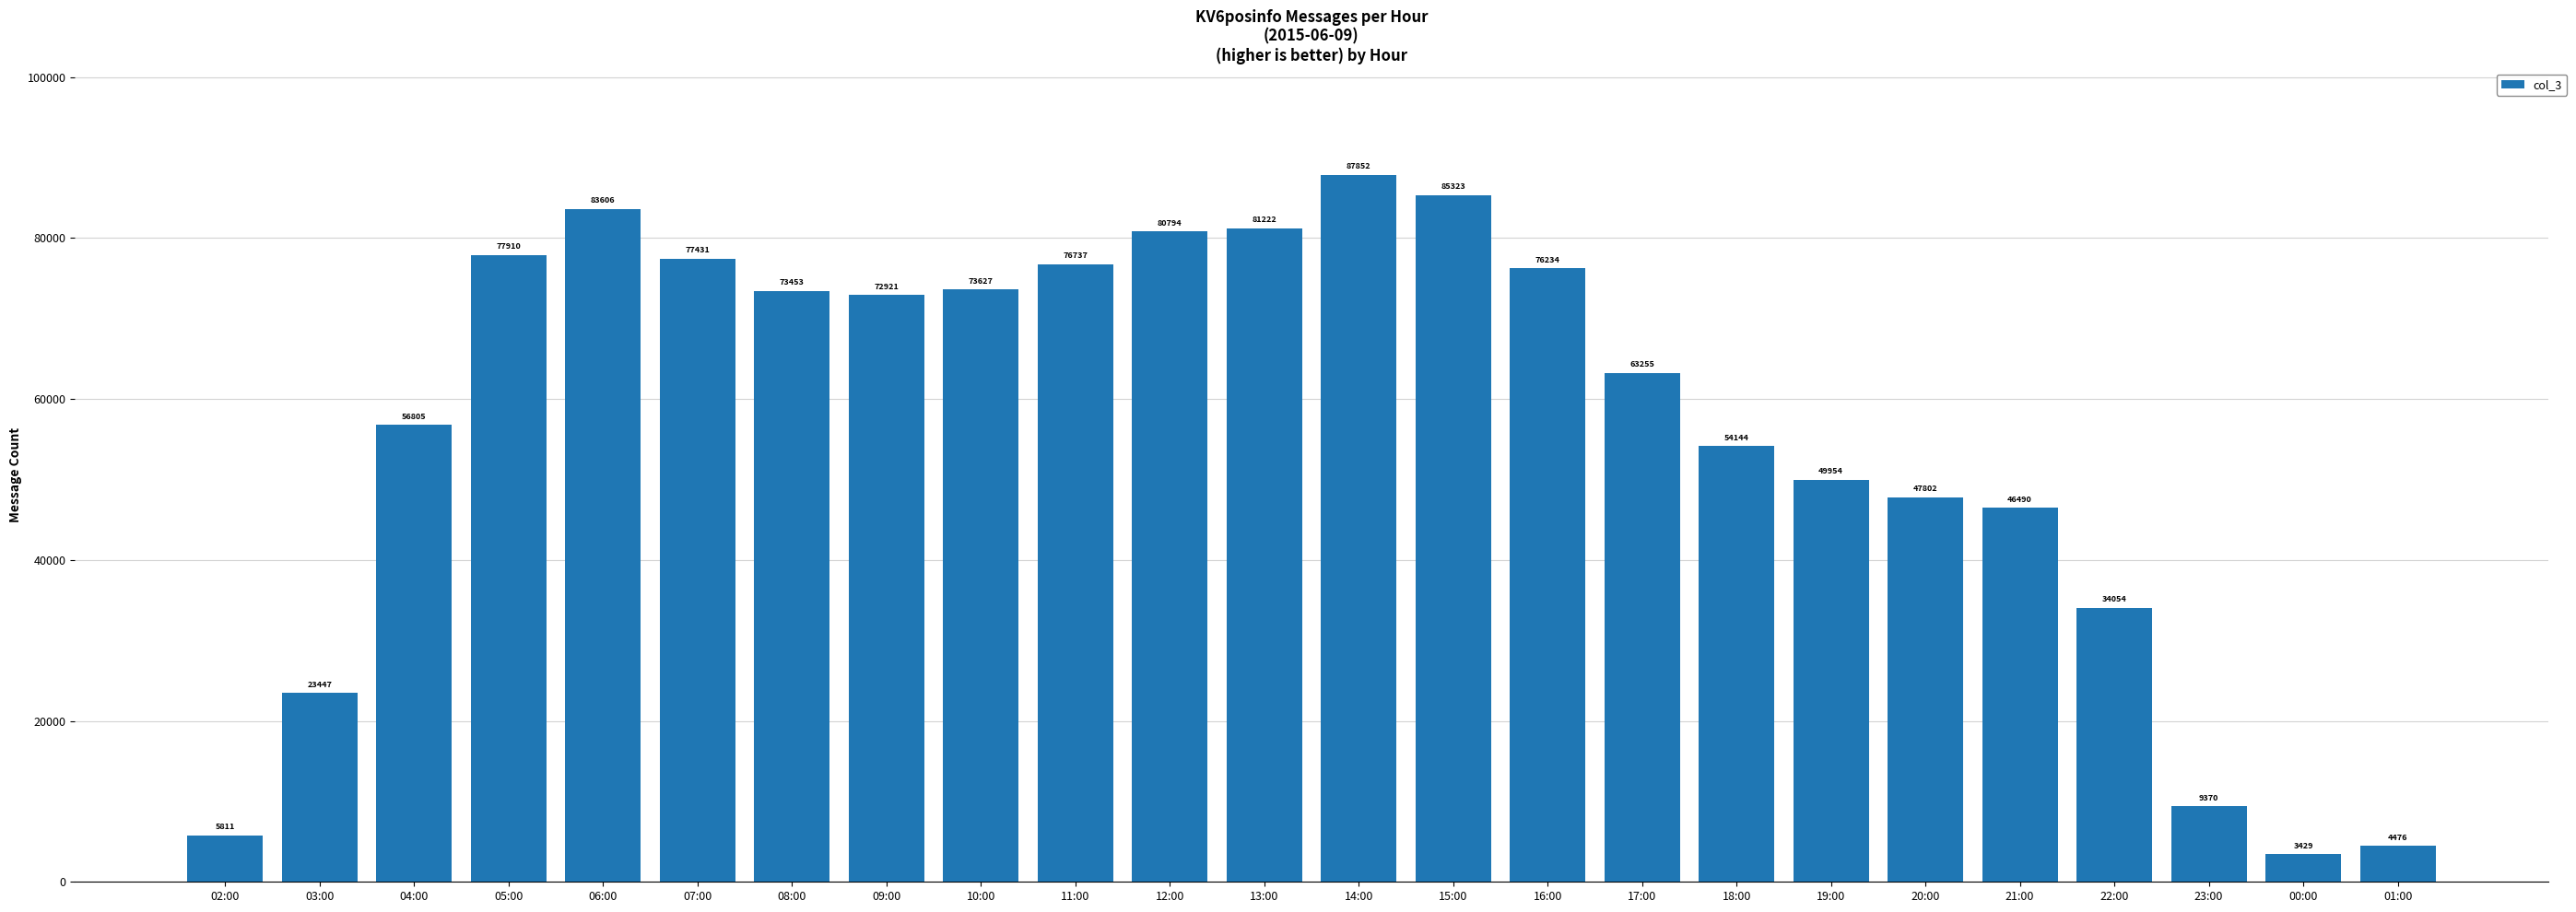

Approximately how many times larger is the value at 05:00 compared to 15:00?

0.9